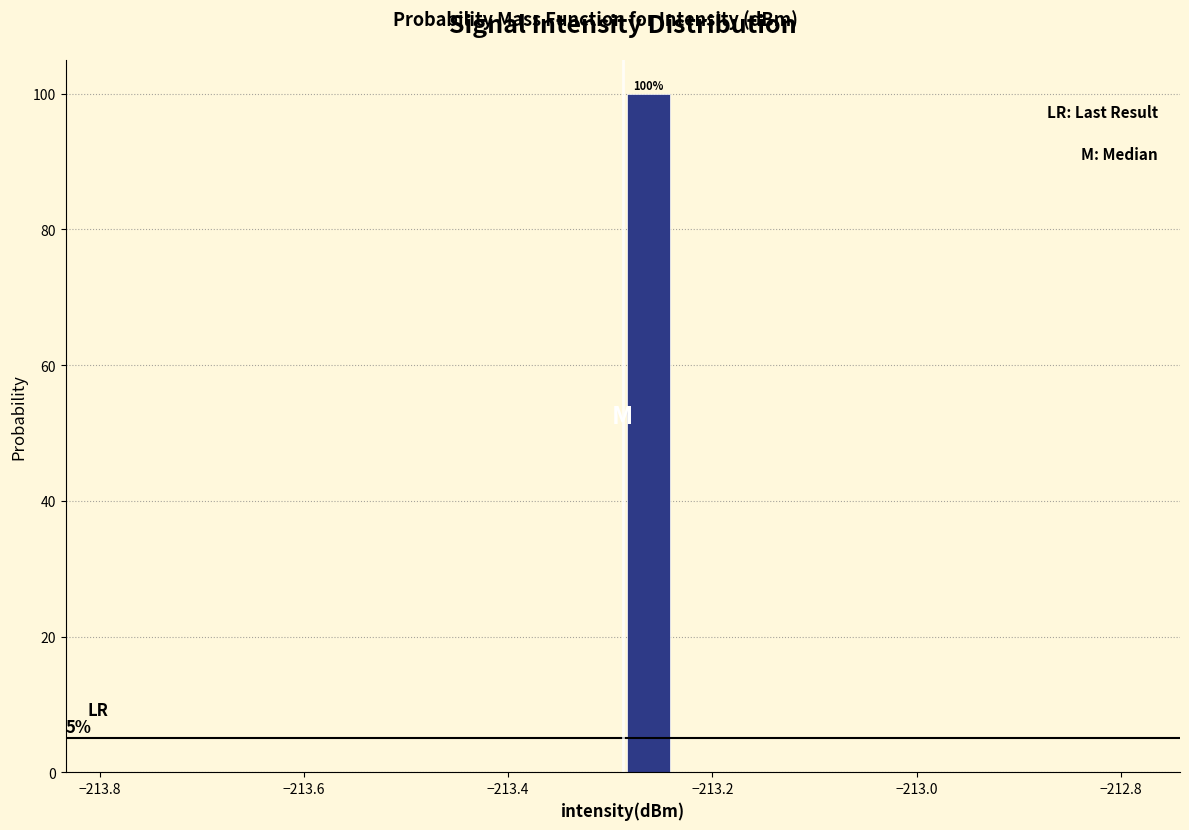

Around what value on the x-axis is the tallest bar? Give the approximate position of its centre, as read against the axis.

-213.26